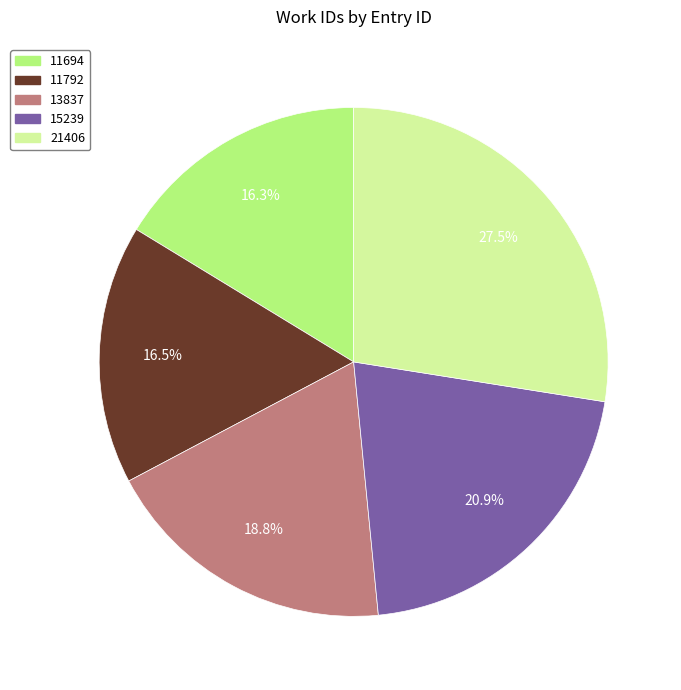

Is 11792 the majority of the pie?

No